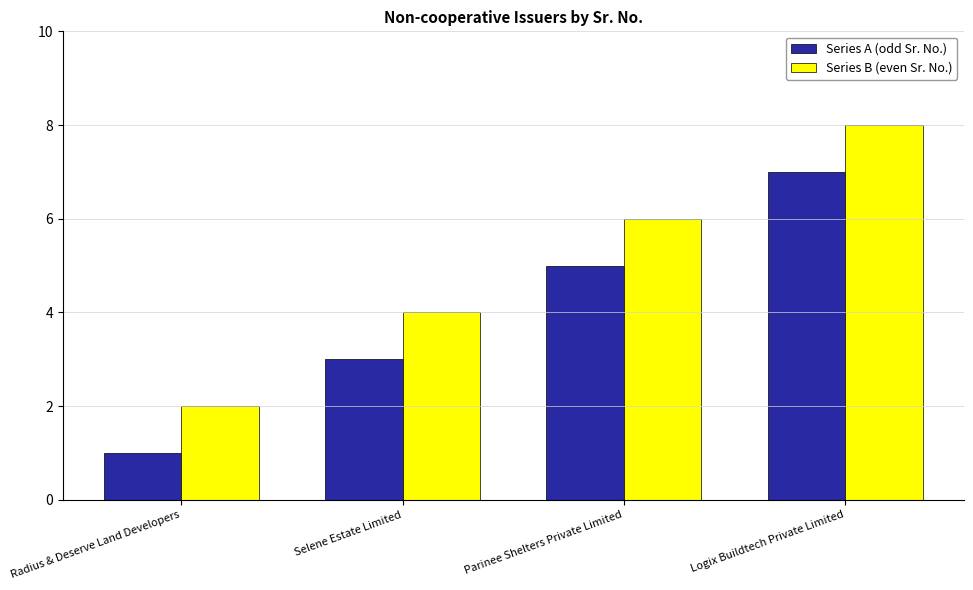

How many Series B (even Sr. No.) values are between 4 and 8?

3